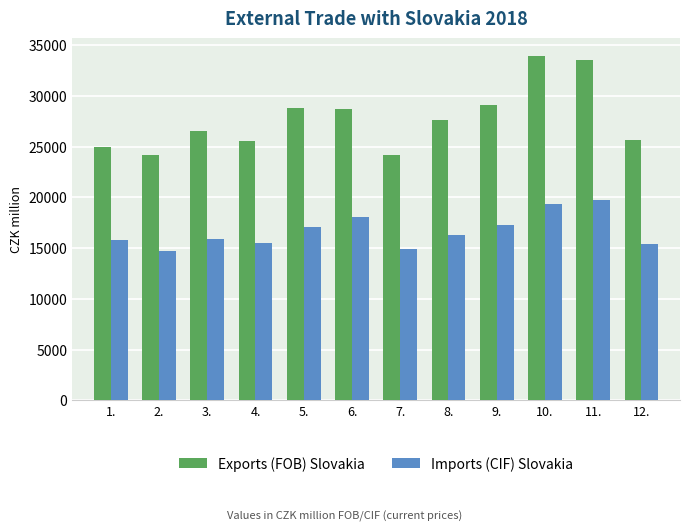

What is the average value of the Exports (FOB) Slovakia series?

27745